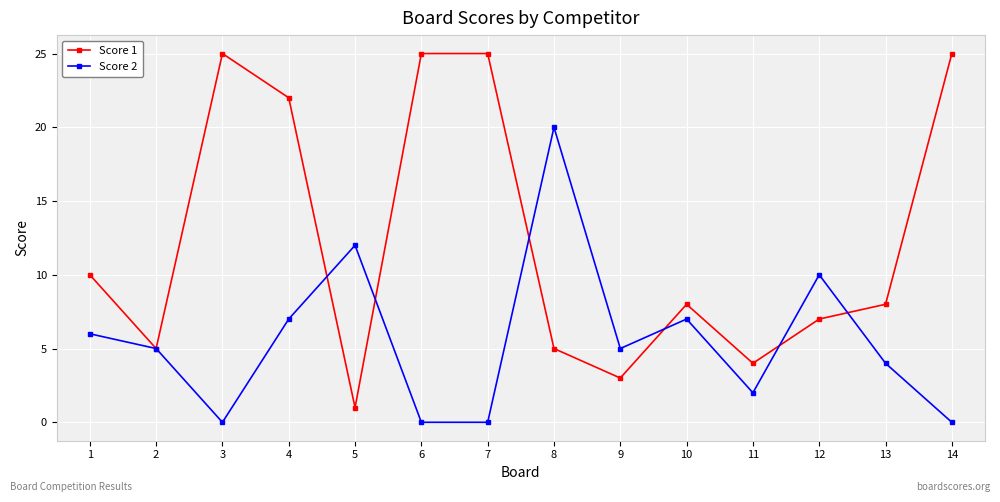

What is the spread (max minus min) of values at 8?

15